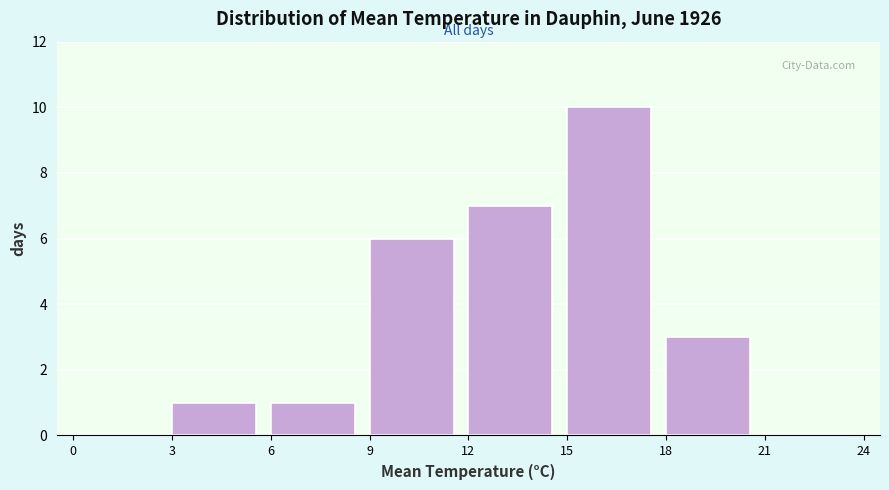

Reading left to right, list every bar in this chart as the range it spans on the x-axis followed by its height. The values are not printed on the chart, so give them approximately, as read against the axis.

0 to 3: 0
3 to 6: 1
6 to 9: 1
9 to 12: 6
12 to 15: 7
15 to 18: 10
18 to 21: 3
21 to 24: 0